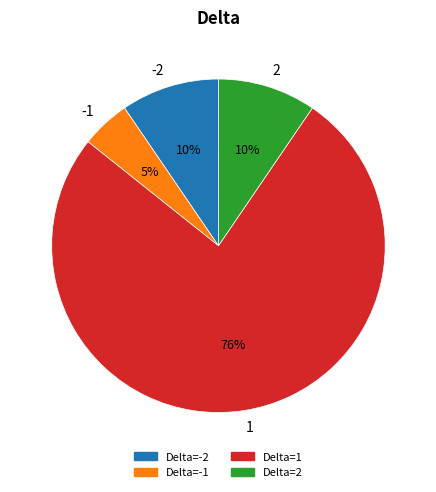

How many segments does this pie chart have?

4